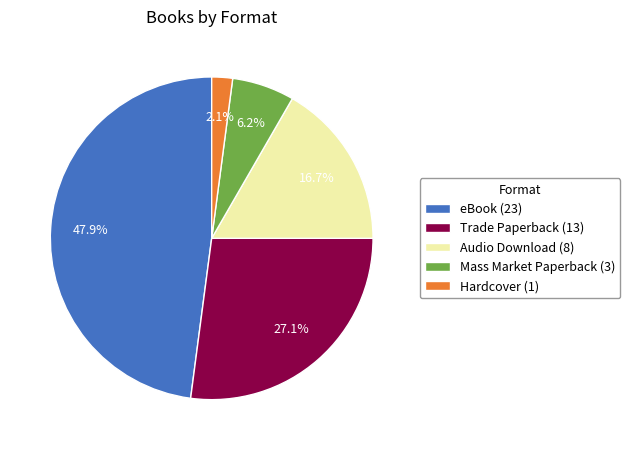

The eBook slice represents 60% of the pie. True or false?

False